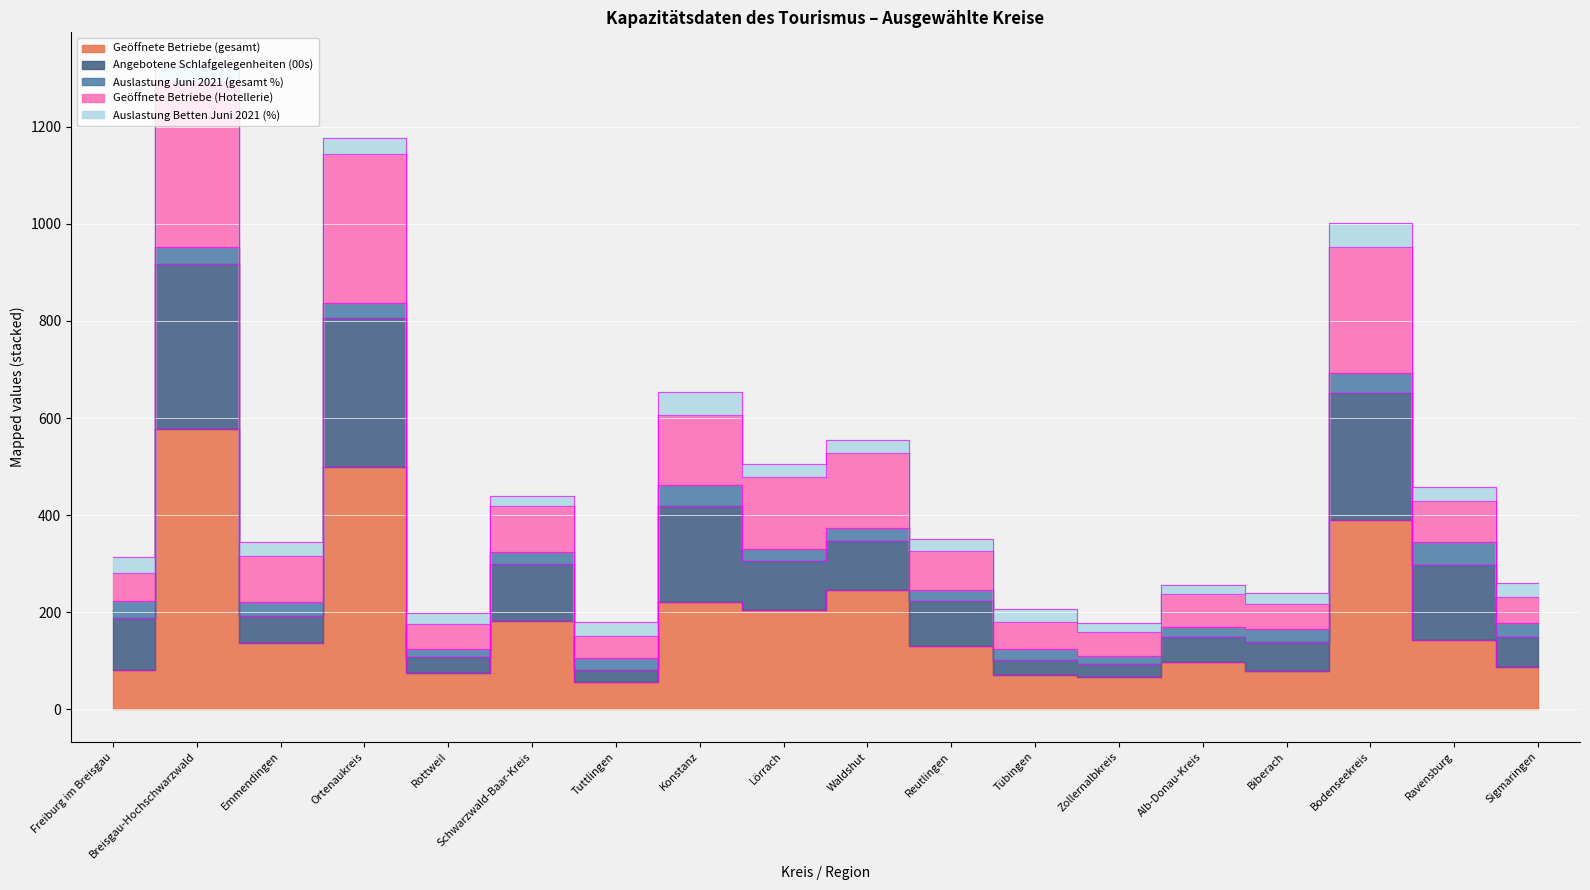

Where does the Angebotene Schlafgelegenheiten (00s) series first go above 247?

Breisgau-Hochschwarzwald